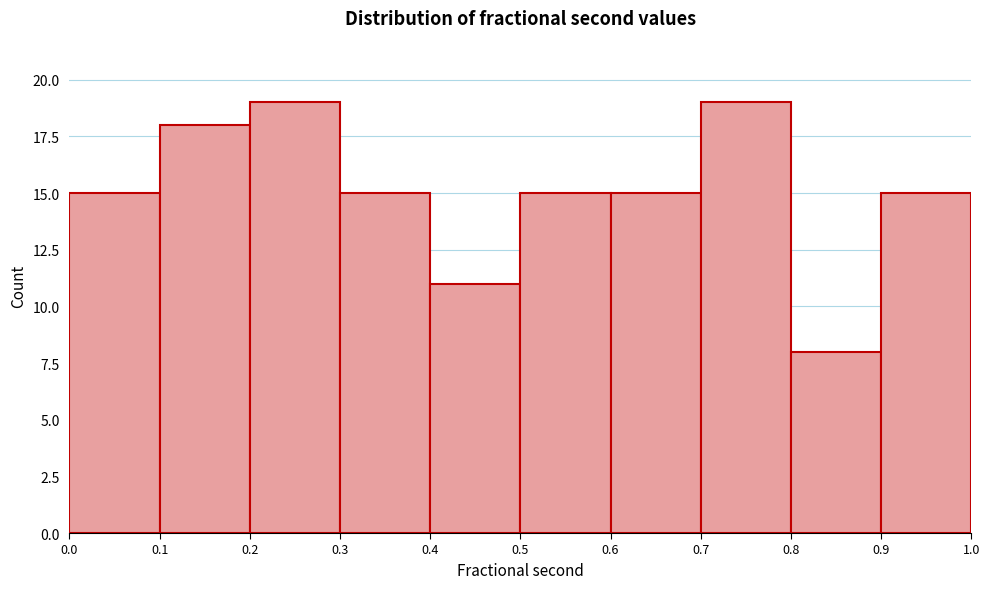

Reading left to right, transcribe this chart: for each bar, give the range it covers on the x-axis and its height. The values are not printed on the chart, so give them approximately, as read against the axis.

0.0 to 0.1: 15
0.1 to 0.2: 18
0.2 to 0.3: 19
0.3 to 0.4: 15
0.4 to 0.5: 11
0.5 to 0.6: 15
0.6 to 0.7: 15
0.7 to 0.8: 19
0.8 to 0.9: 8
0.9 to 1.0: 15